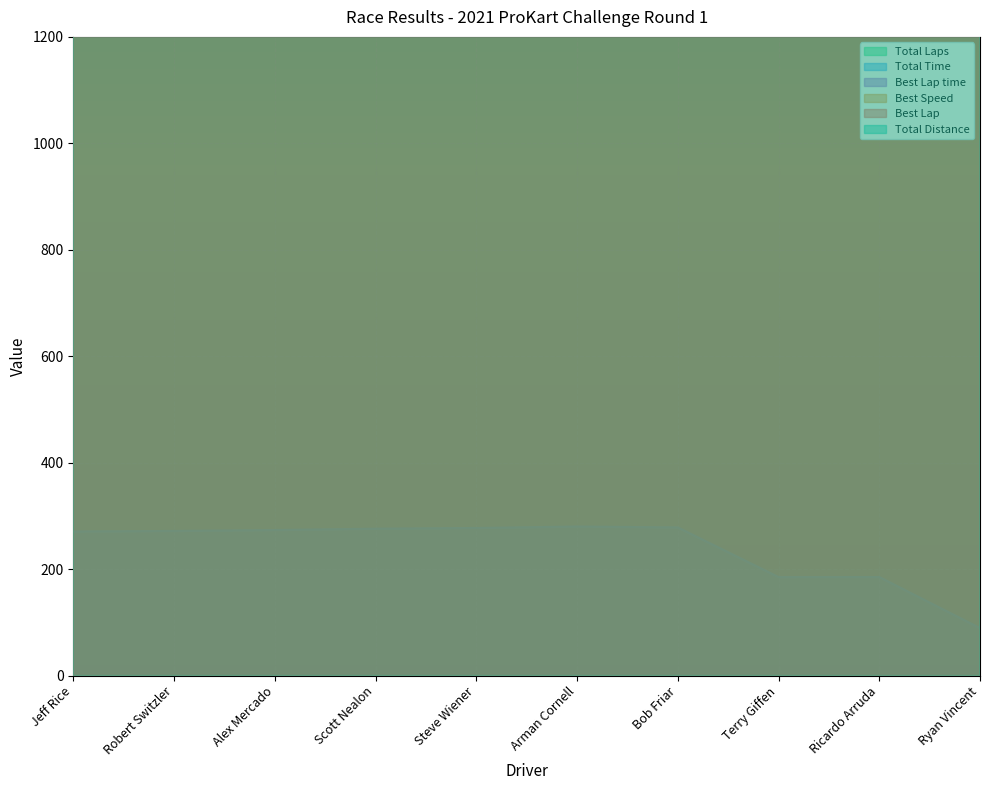

How many interior local valleys does the Total Time series have?

1